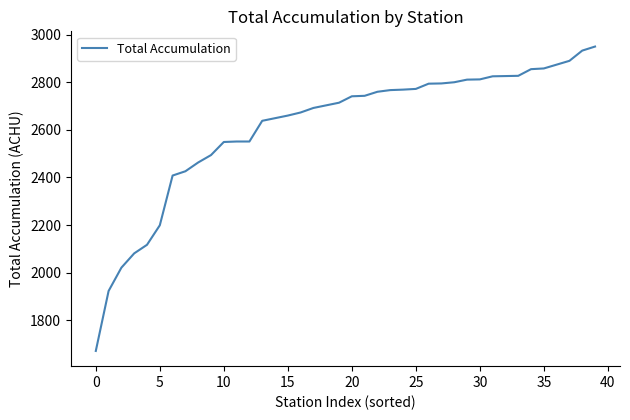

What is the minimum value shown in the chart?

1671